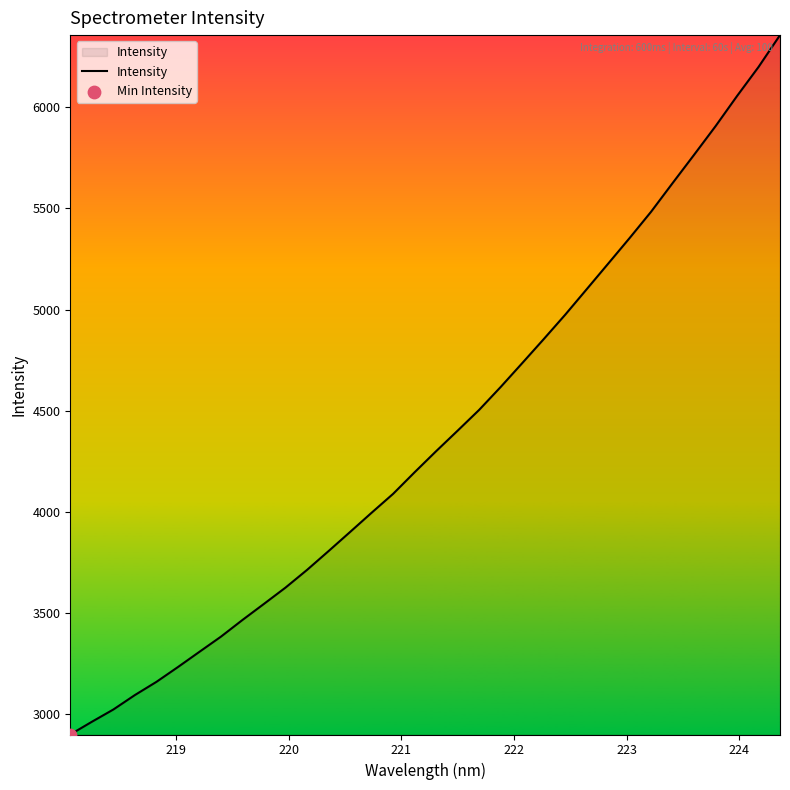

What is the smallest value displayed?

2898.4